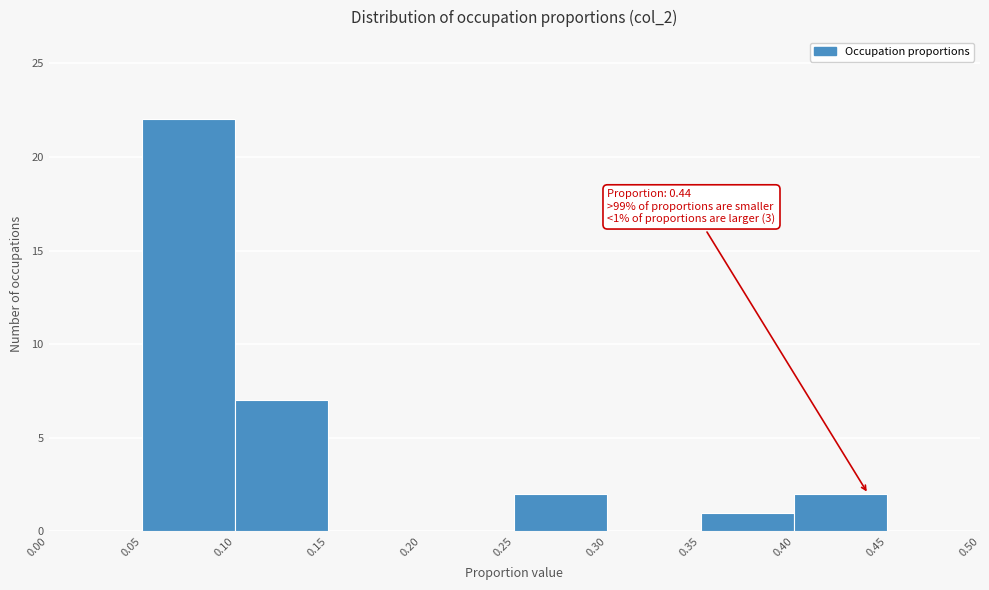

Which range on the x-axis has the tallest bar?

0.05 to 0.10